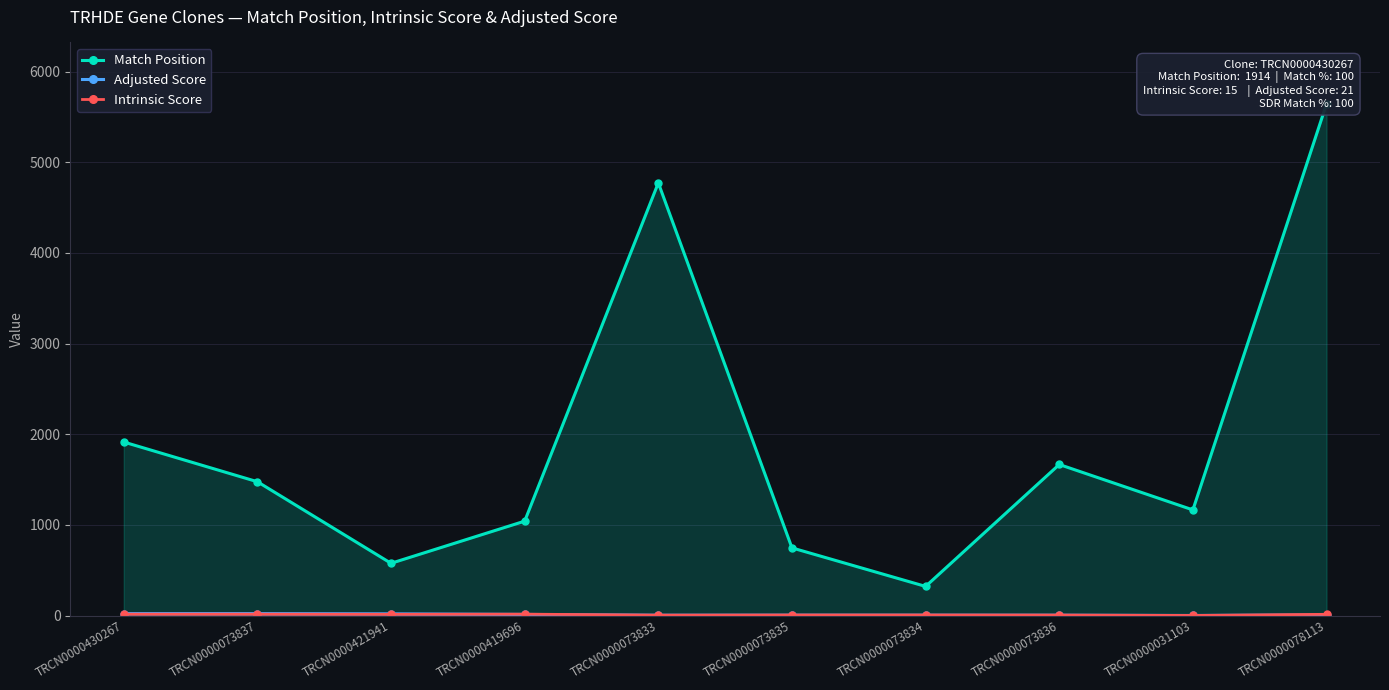

Reading left to right, list all the values displayed in this chart.

Match Position: TRCN0000430267=1914.0	TRCN0000073837=1476.0	TRCN0000421941=576.0	TRCN0000419696=1041.0	TRCN0000073833=4773.0	TRCN0000073835=746.0	TRCN0000073834=321.0	TRCN0000073836=1666.0	TRCN0000031103=1165.0	TRCN0000078113=5645.0
Adjusted Score: TRCN0000430267=21.0	TRCN0000073837=21.0	TRCN0000421941=18.5	TRCN0000419696=12.0	TRCN0000073833=3.2	TRCN0000073835=3.9	TRCN0000073834=3.9	TRCN0000073836=3.5	TRCN0000031103=0.3	TRCN0000078113=6.6
Intrinsic Score: TRCN0000430267=15.0	TRCN0000073837=15.0	TRCN0000421941=13.2	TRCN0000419696=15.0	TRCN0000073833=4.0	TRCN0000073835=5.6	TRCN0000073834=5.6	TRCN0000073836=5.0	TRCN0000031103=0.5	TRCN0000078113=13.2